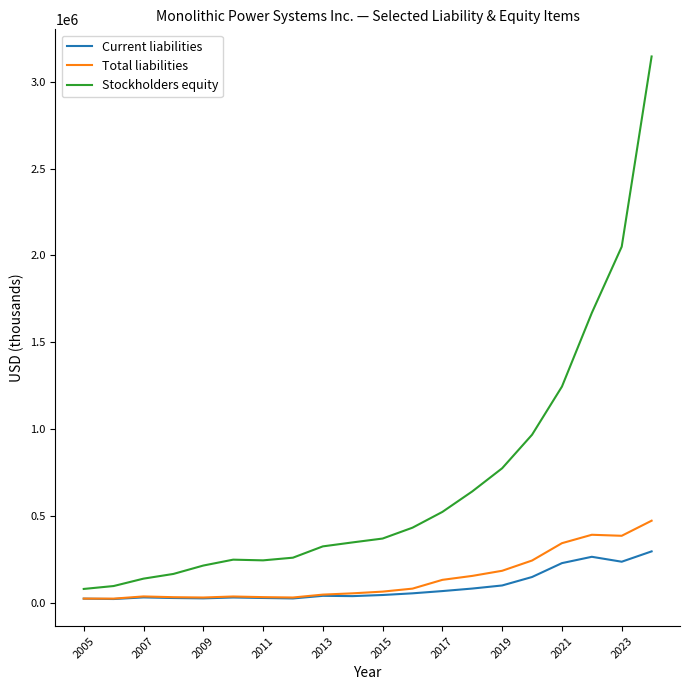

How many lines are shown in the chart?

3